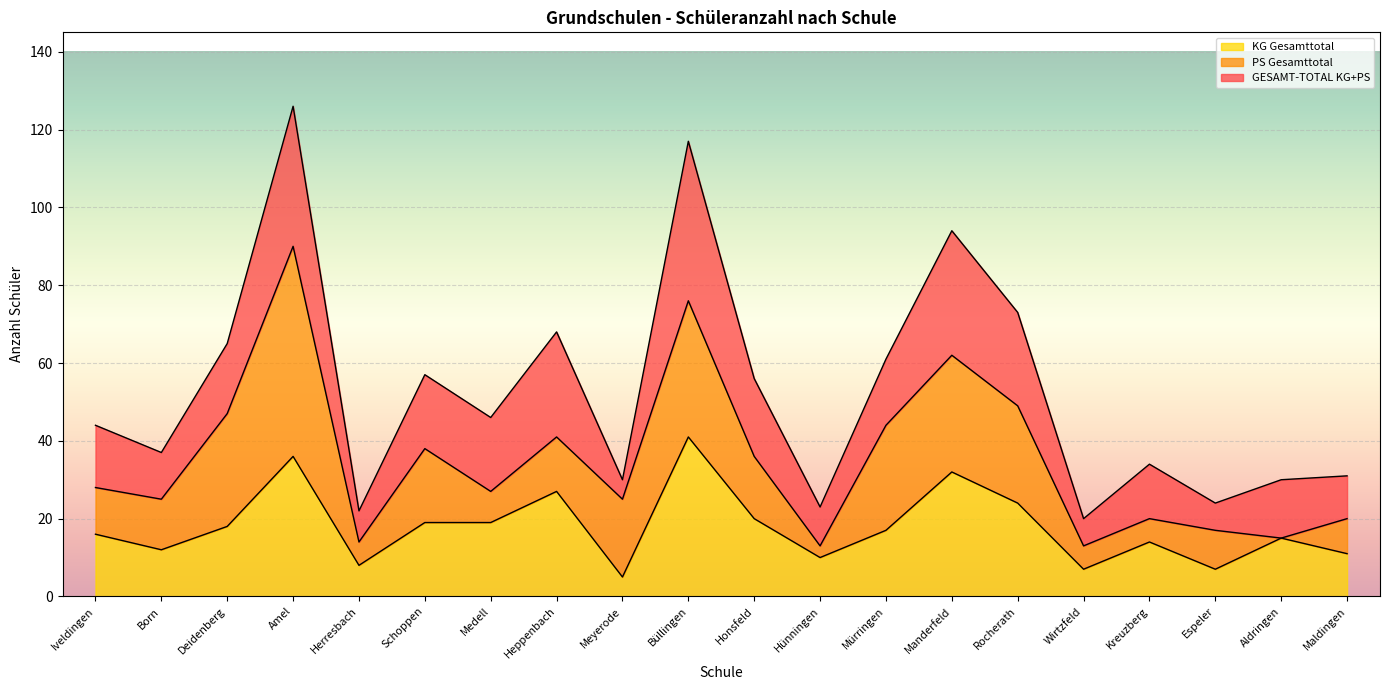

Is it true that PS Gesamttotal equals 13 at Wirtzfeld?

True